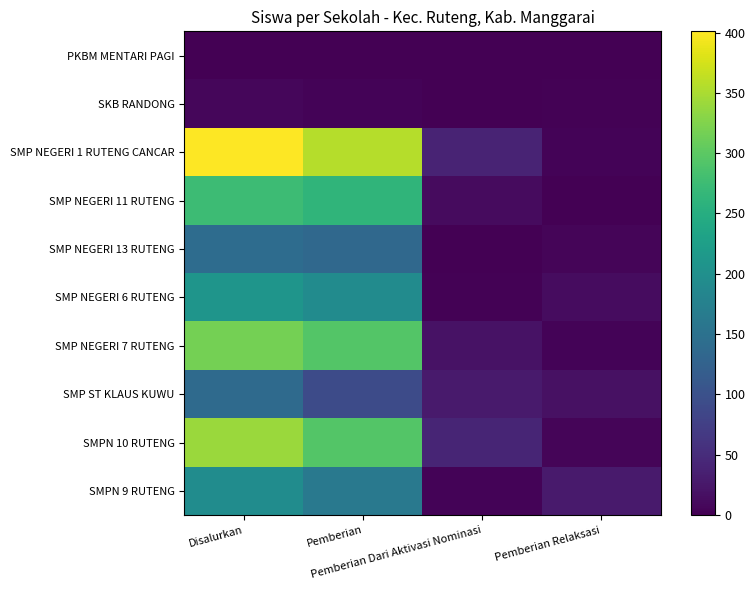

What is the total value across all series at Pemberian?

1793